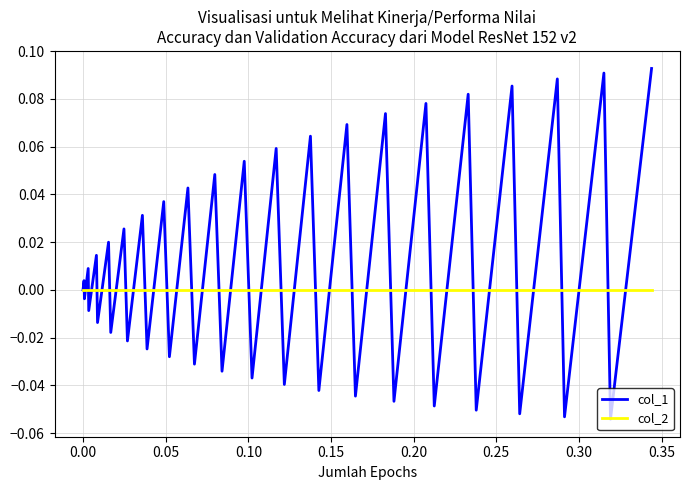

Which series has the largest total across all categories?

col_1